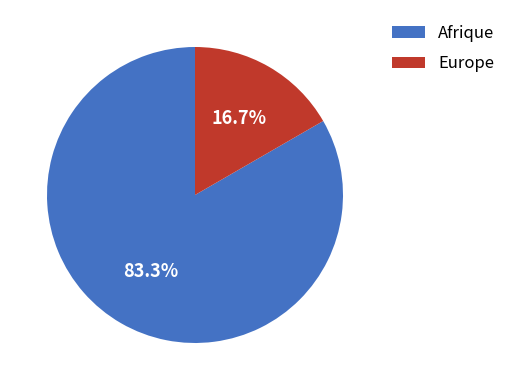

Which has a higher value, Europe or Afrique?

Afrique